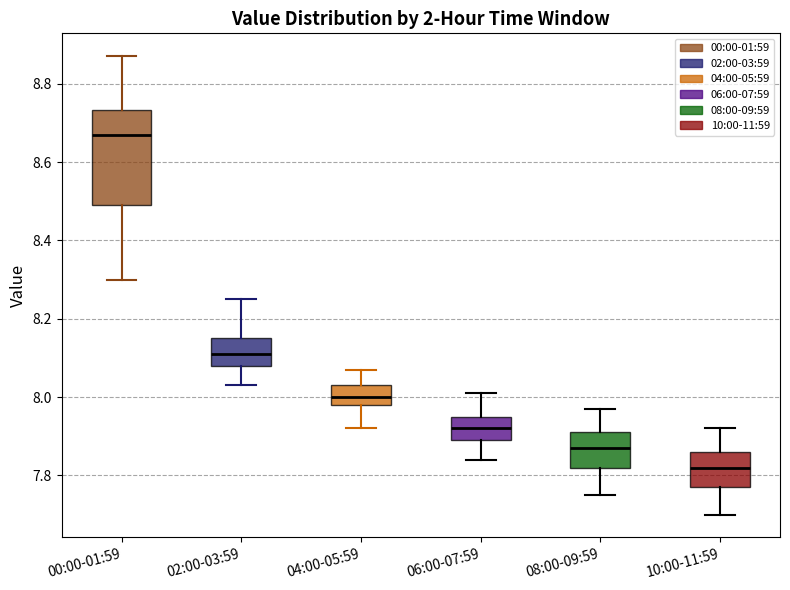

Where is the upper edge of the box for 00:00-01:59 on the y-axis? The values are not printed on the chart, so give them approximately, as read against the axis.

8.74